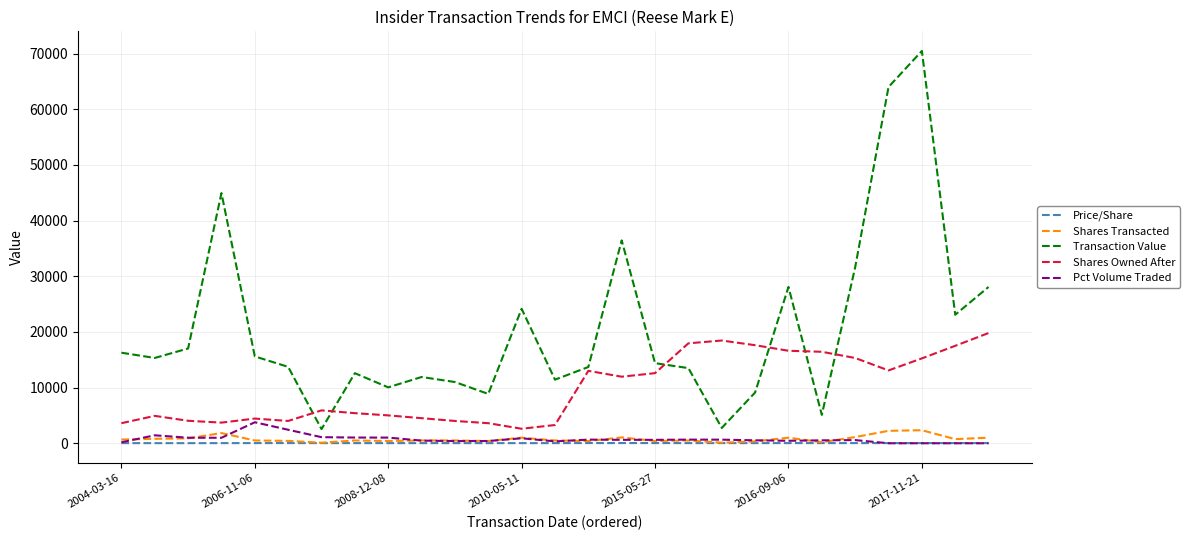

What is the greatest value displayed?

70464.0